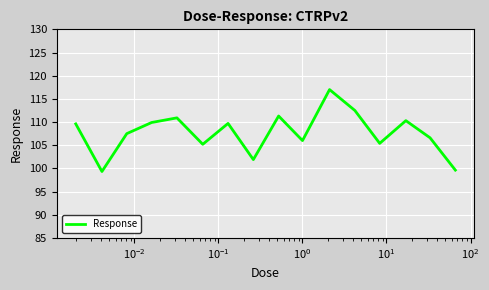

What is the difference between the maximum and minimum values?

17.7